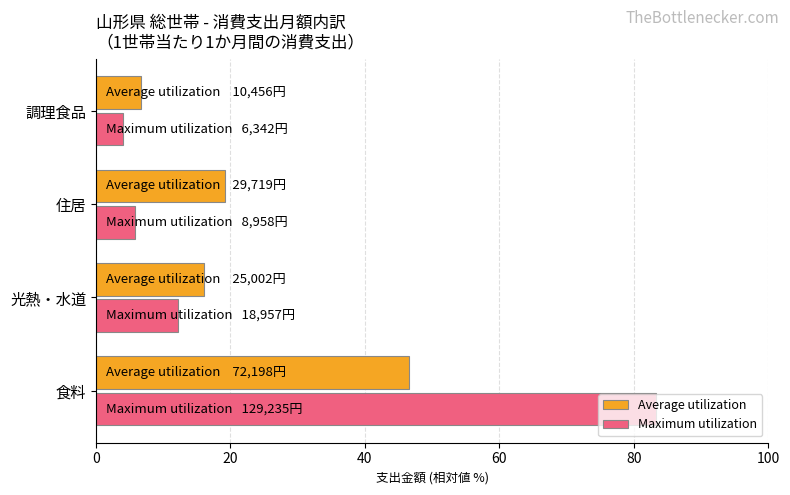

List the series in order of their overall mean, highest first.

Maximum utilization, Average utilization